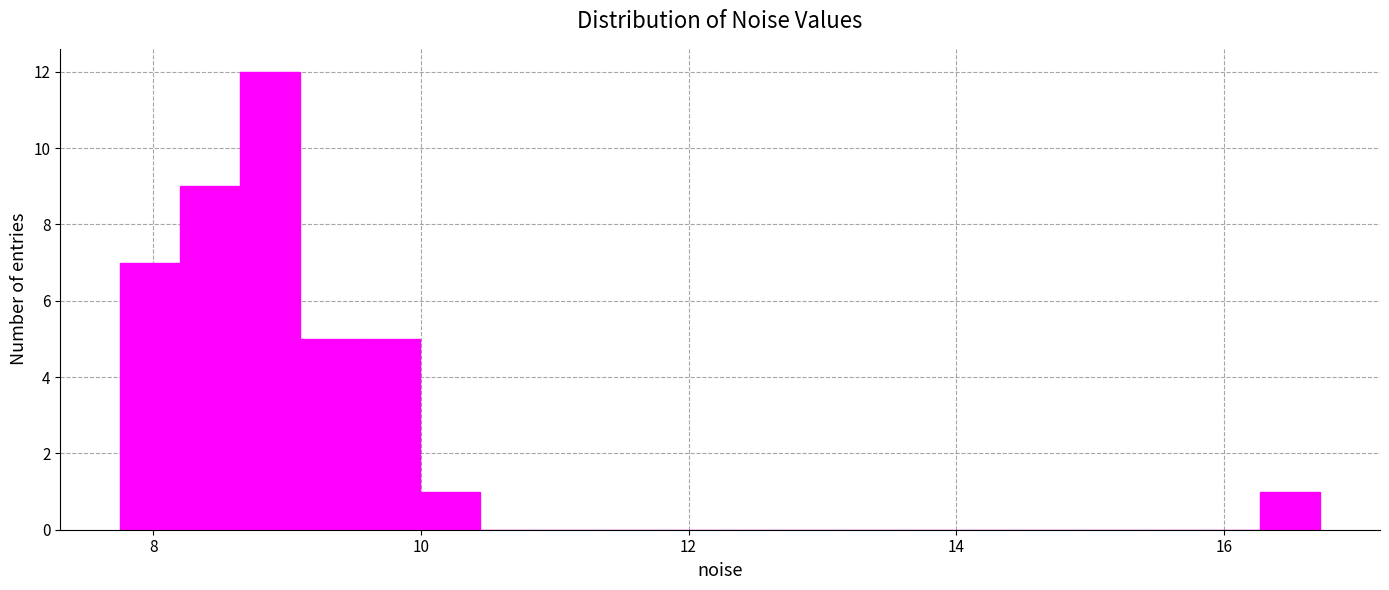

Read against the x-axis, roughly where is the centre of the tallest bar?

8.8